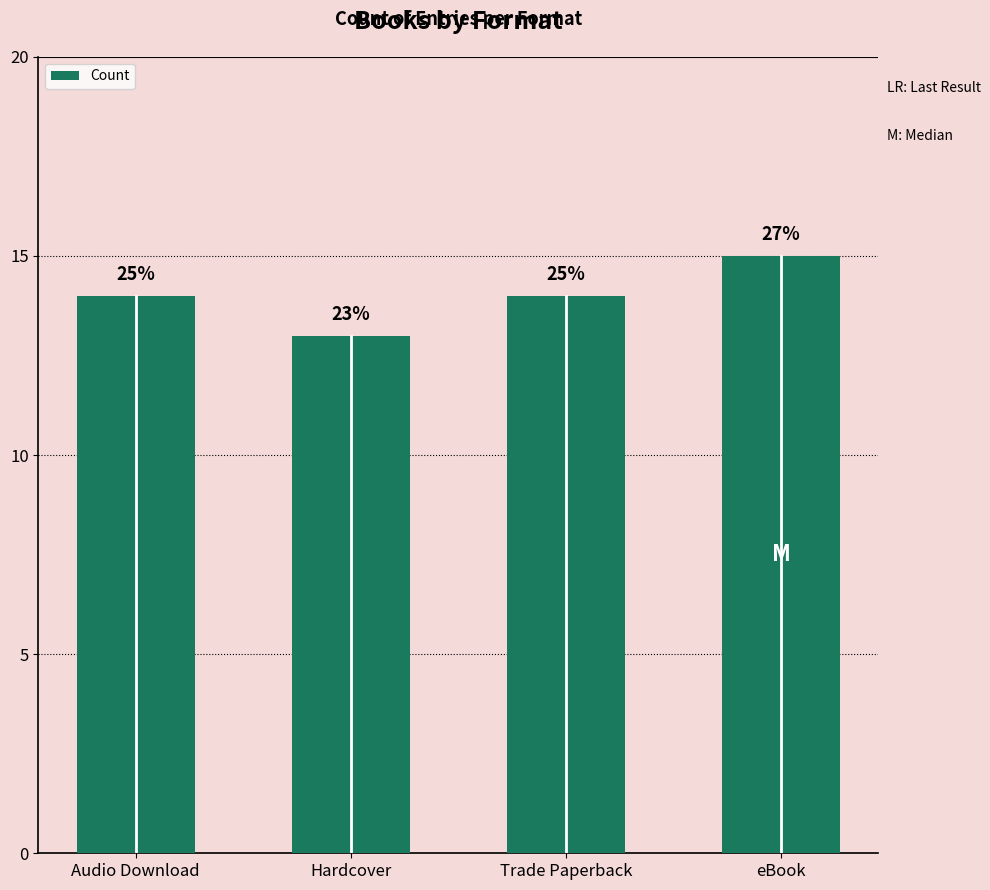

What is the sum of all values?

56